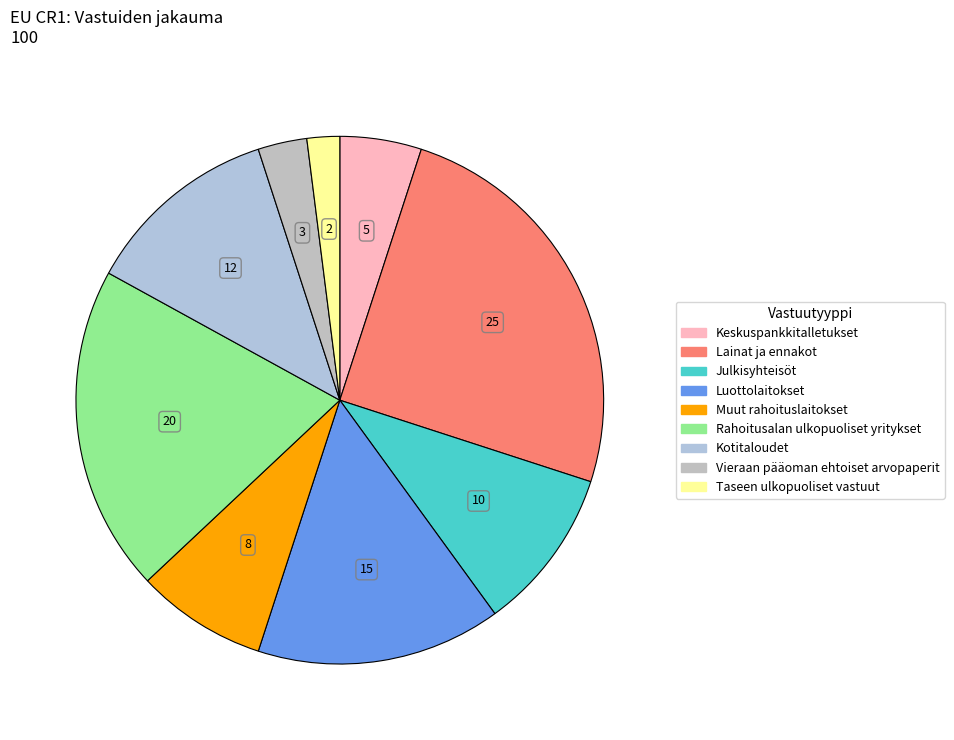

How many slices are in this pie chart?

9